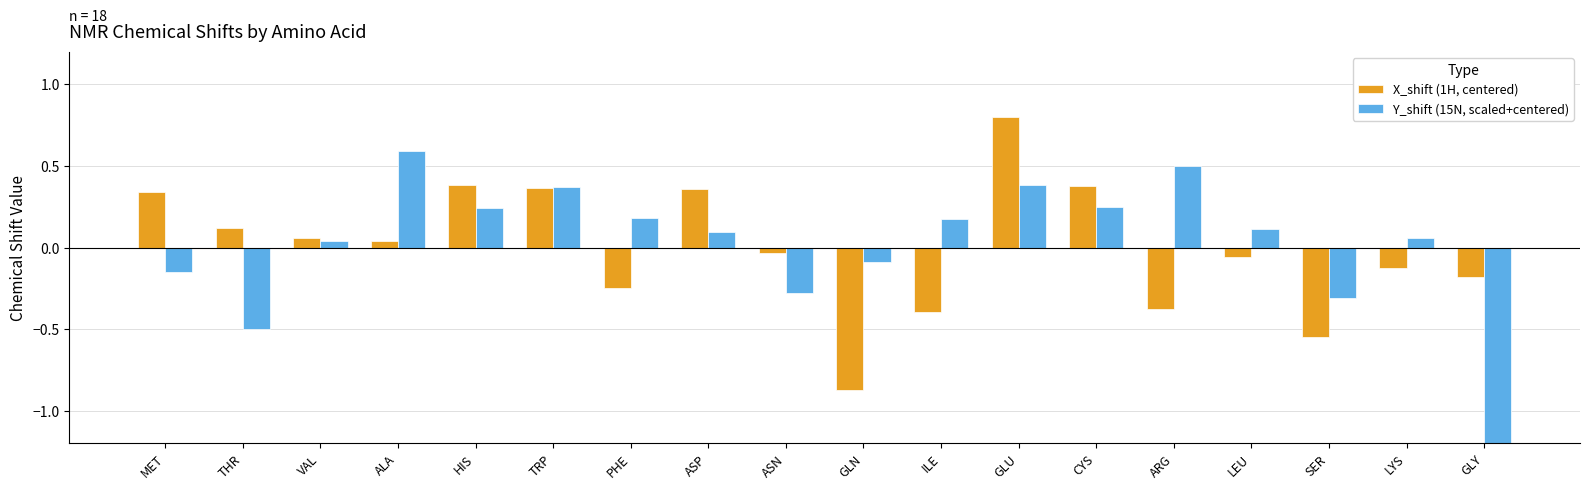

What position from the right is GLU?

7